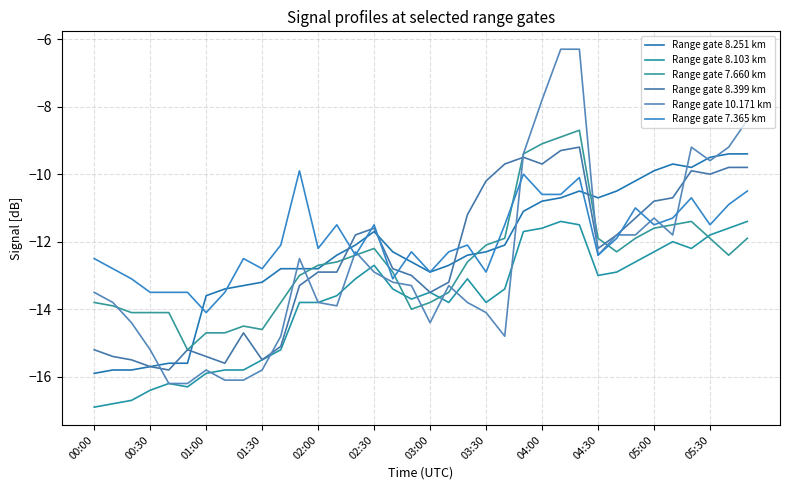

True or false: Range gate 7.660 km has more than 1 points higher than both neighbors.

True